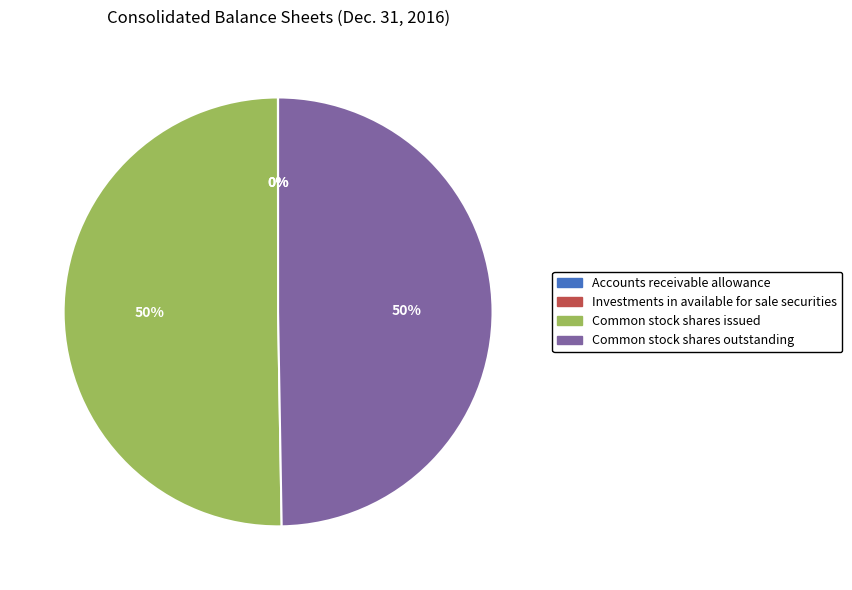

To the nearest percent, what is the average slice percentage?

25%